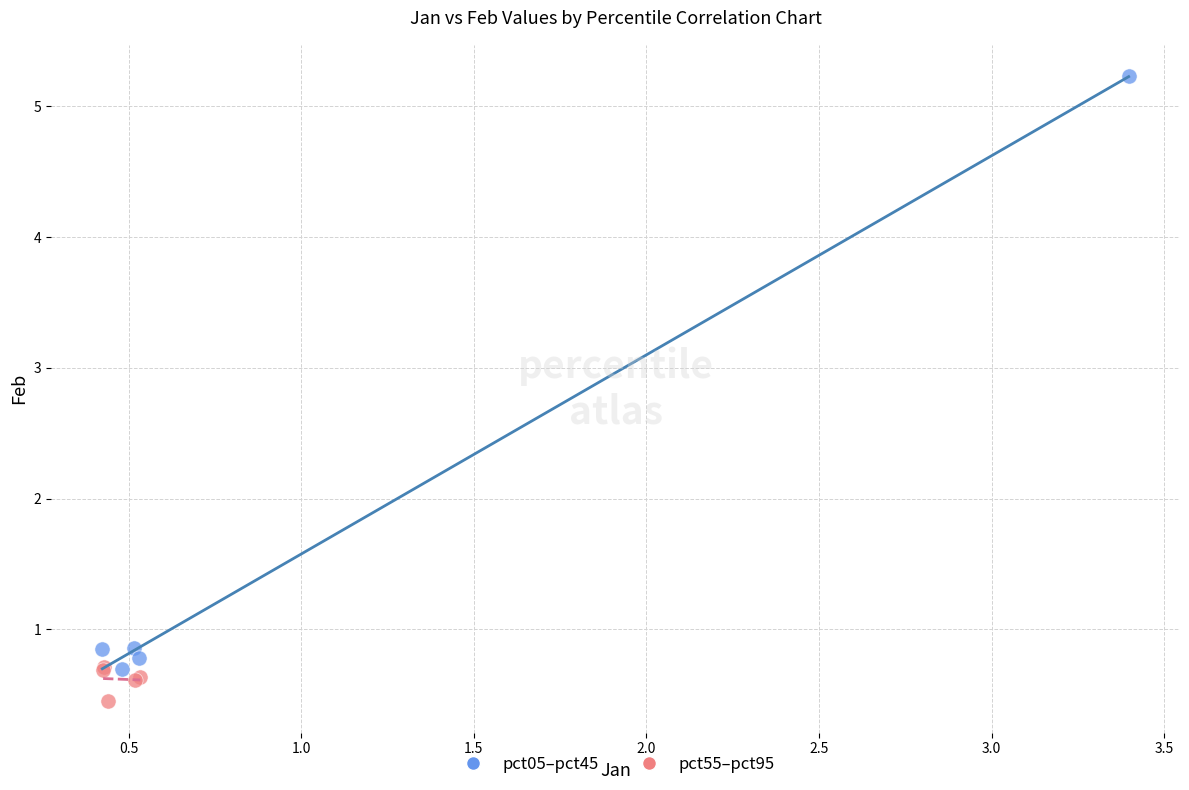

Which series reaches the minimum Y coordinate?

pct55–pct95